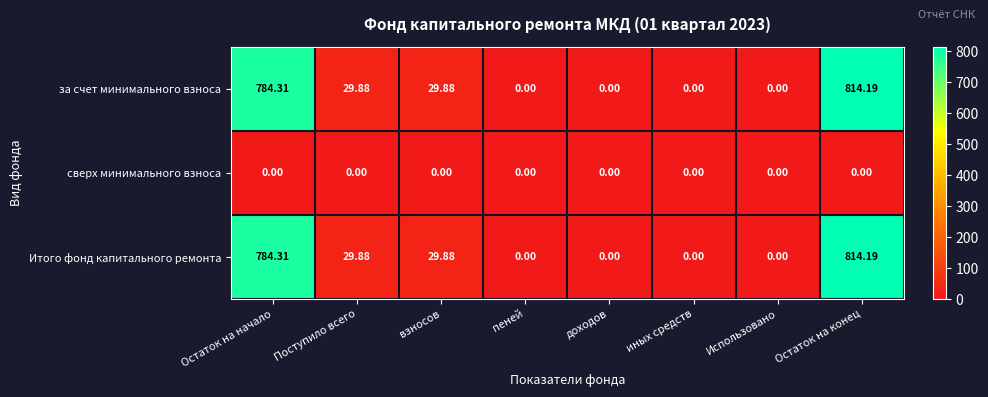

At which label does за счет минимального взноса first exceed 29?

Остаток на начало